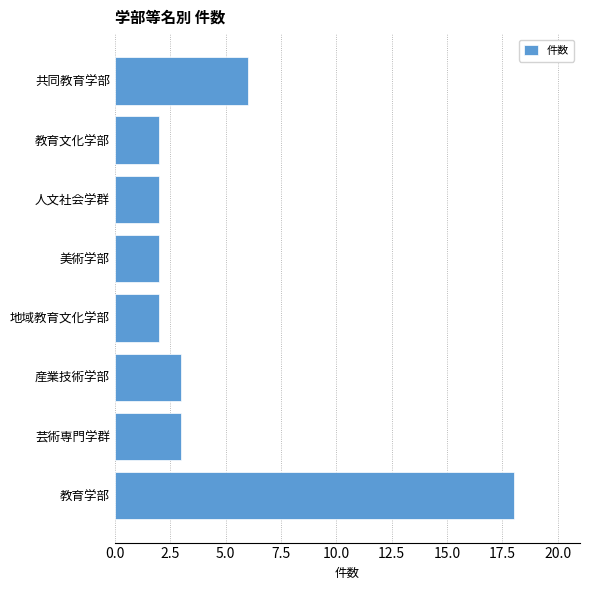

What is the sum of the values at 人文社会学群 and 産業技術学部?

5